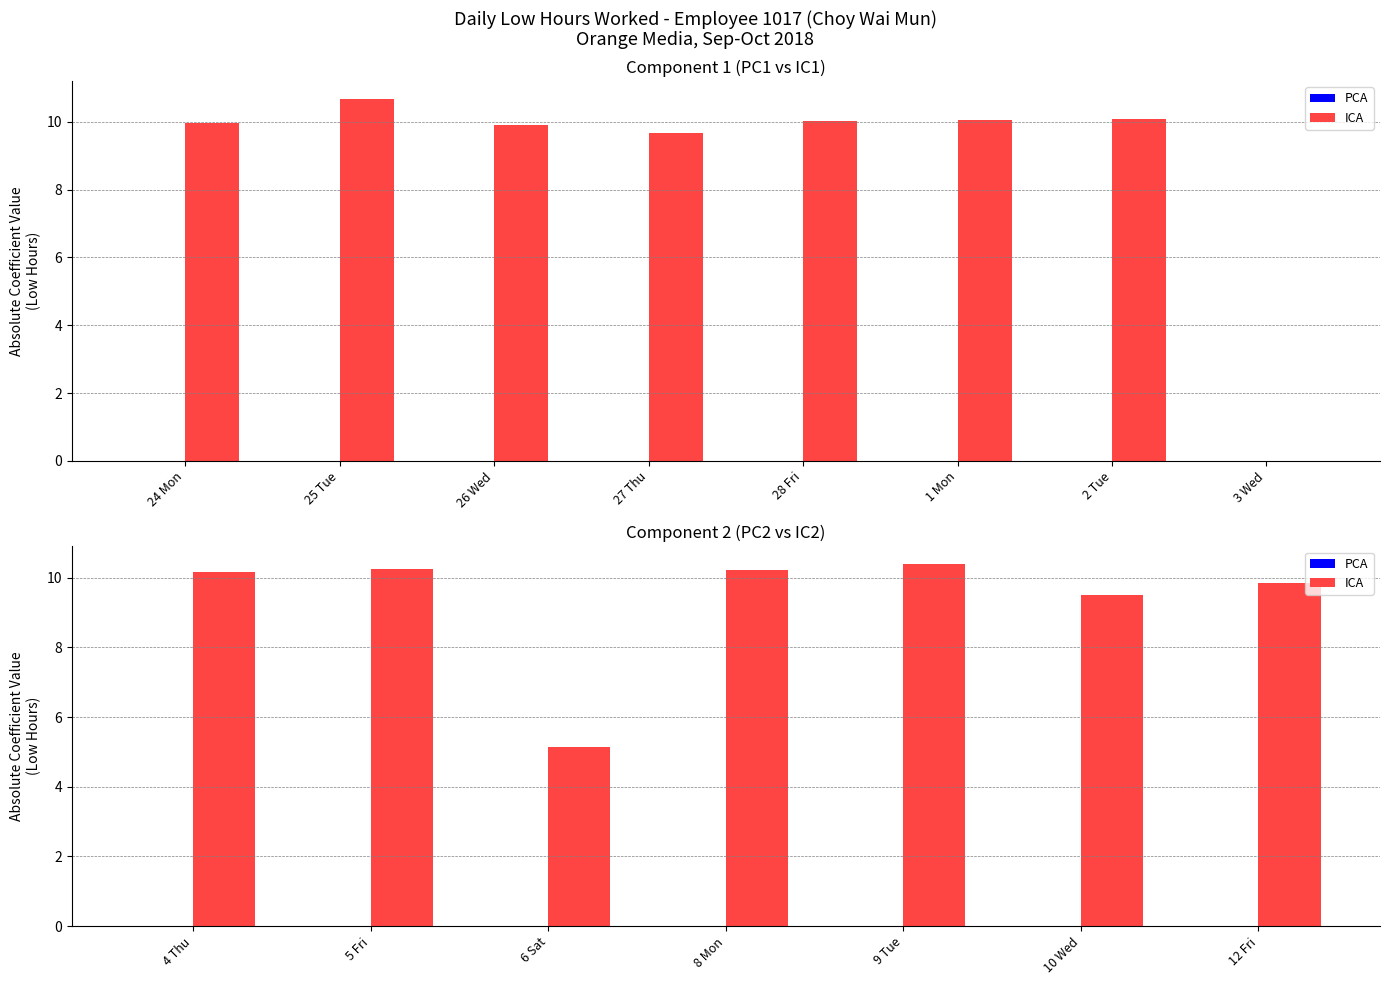

At 10 Wed, list the series in order from smallest to largest.

PCA, ICA